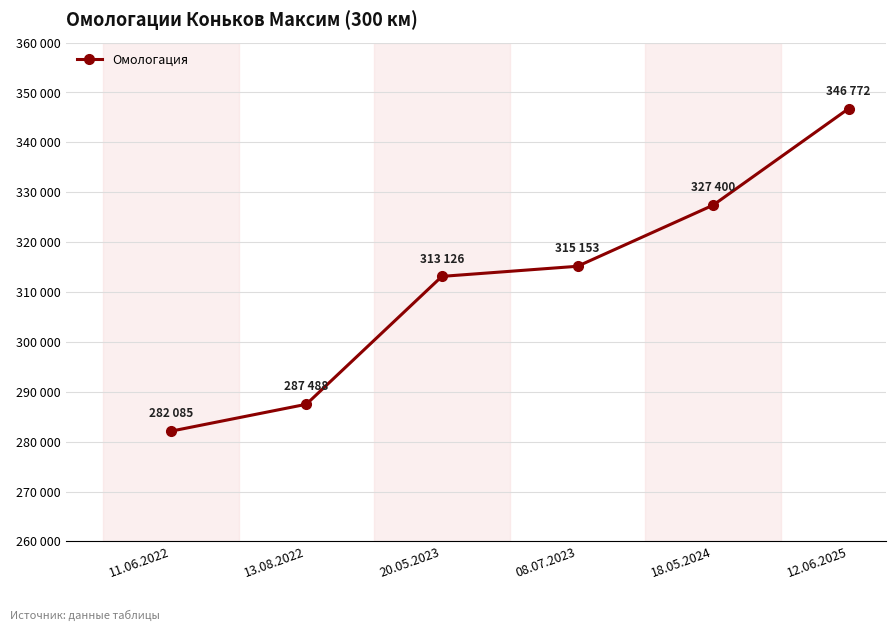

Rank the categories by value from lowest to highest.

11.06.2022, 13.08.2022, 20.05.2023, 08.07.2023, 18.05.2024, 12.06.2025